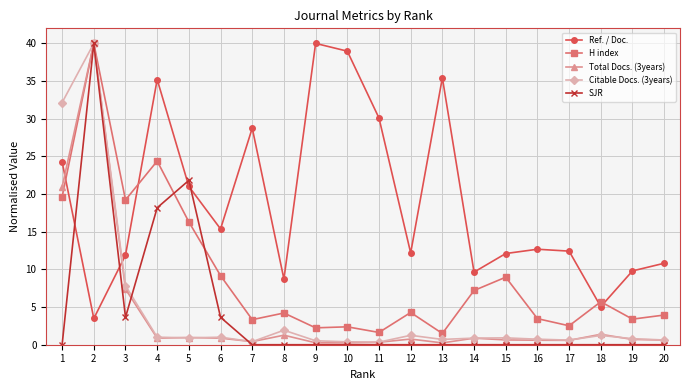

At which label does Ref. / Doc. first exceed 12?

1